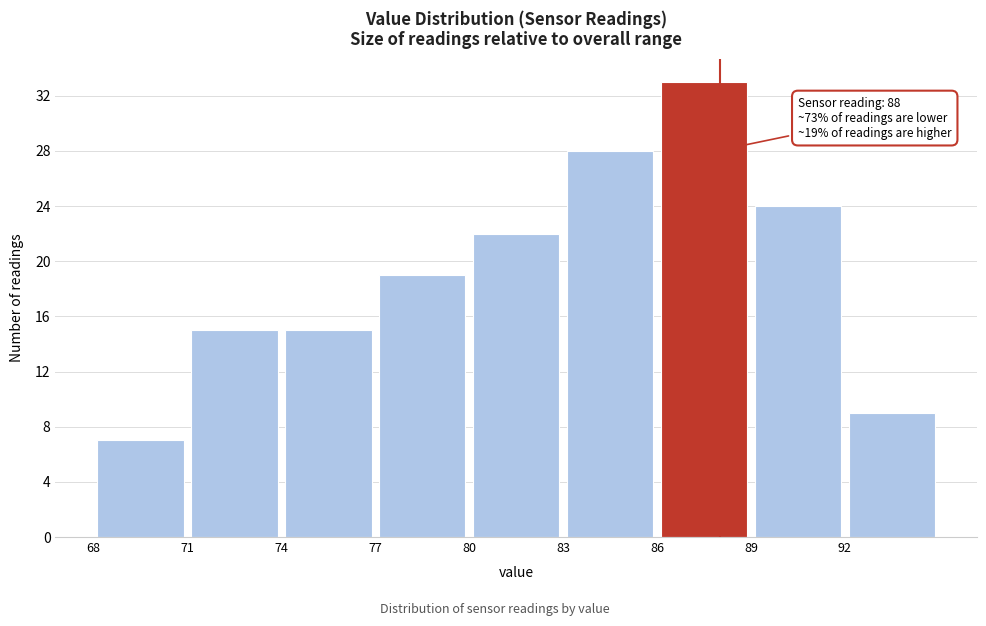

Which range on the x-axis has the tallest bar?

86 to 89